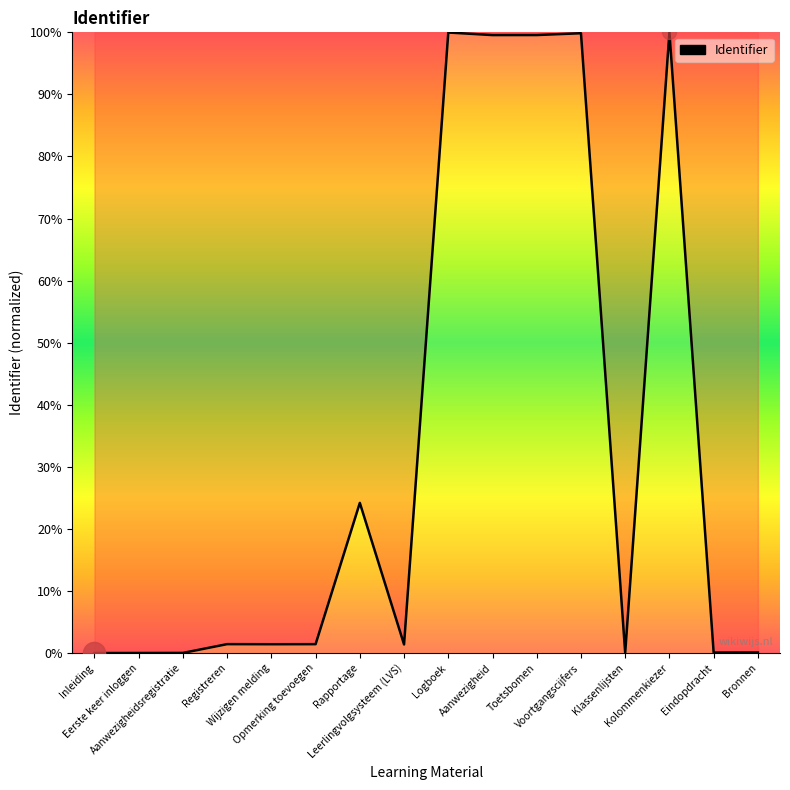

What is the difference between the maximum and minimum values?

100.0